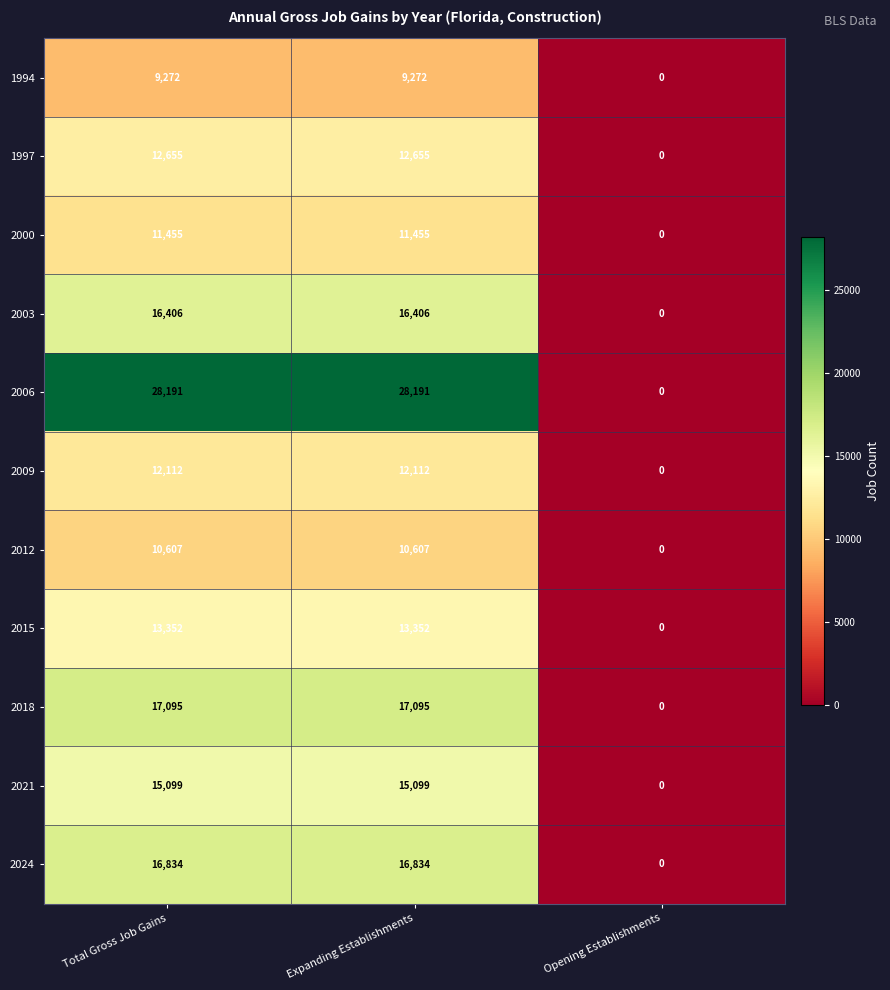

What is the spread (max minus min) of values at Expanding Establishments?

18919